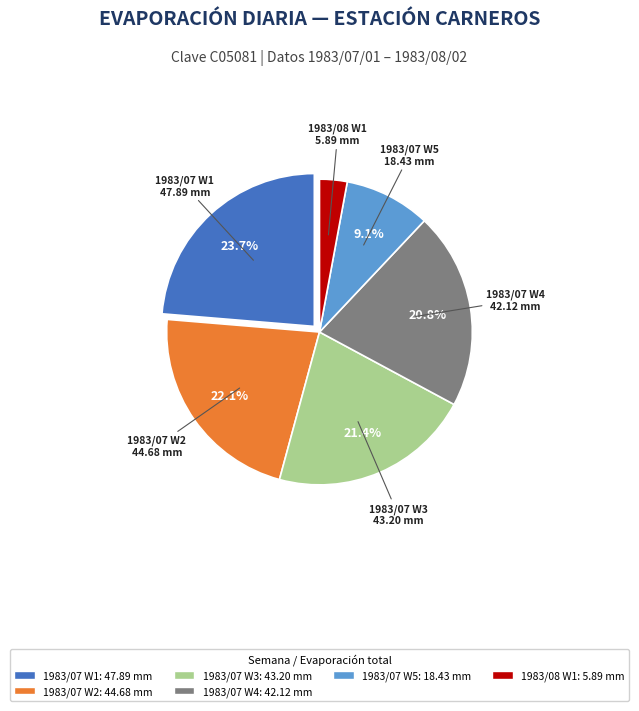

Does any single category account for the majority?

No